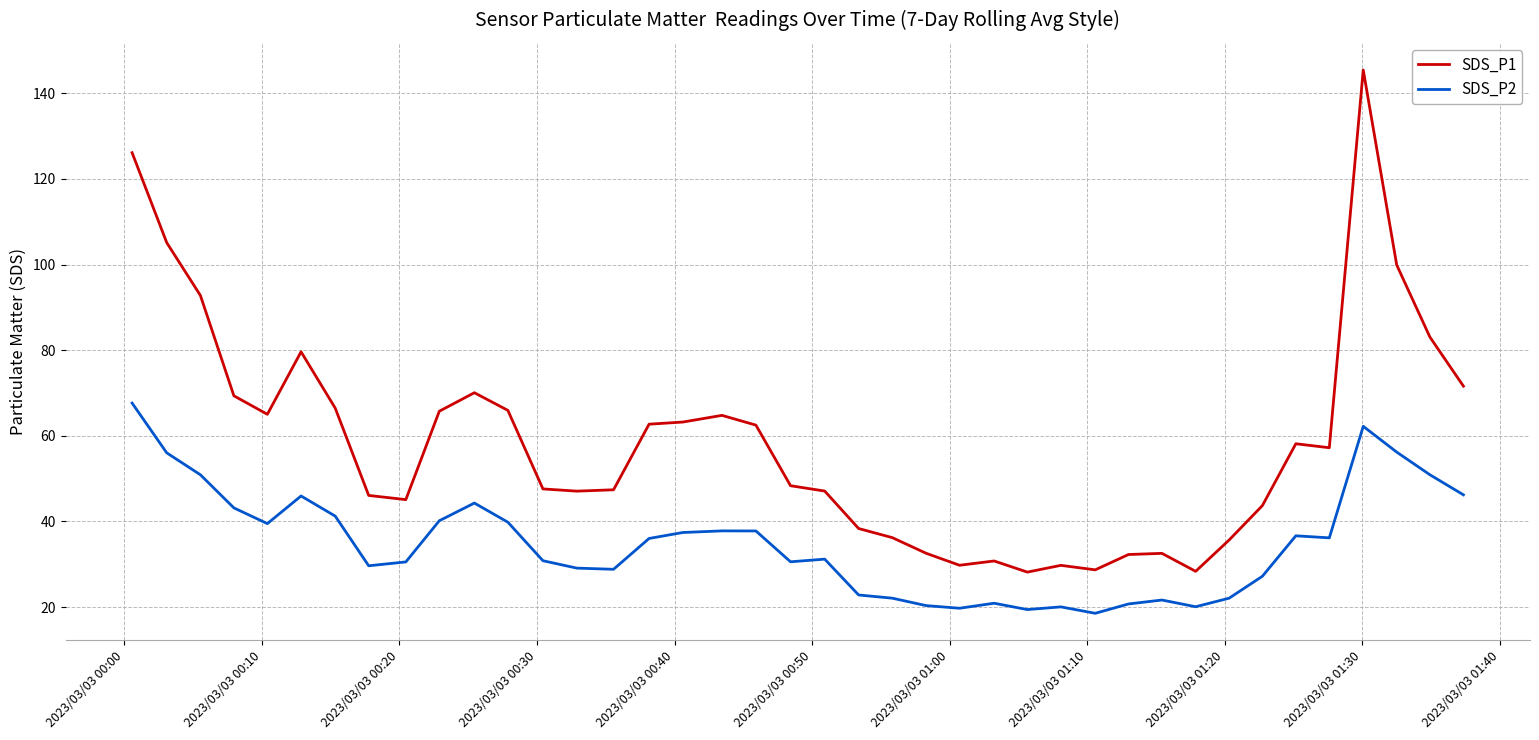

List the series in order of their overall mean, highest first.

SDS_P1, SDS_P2